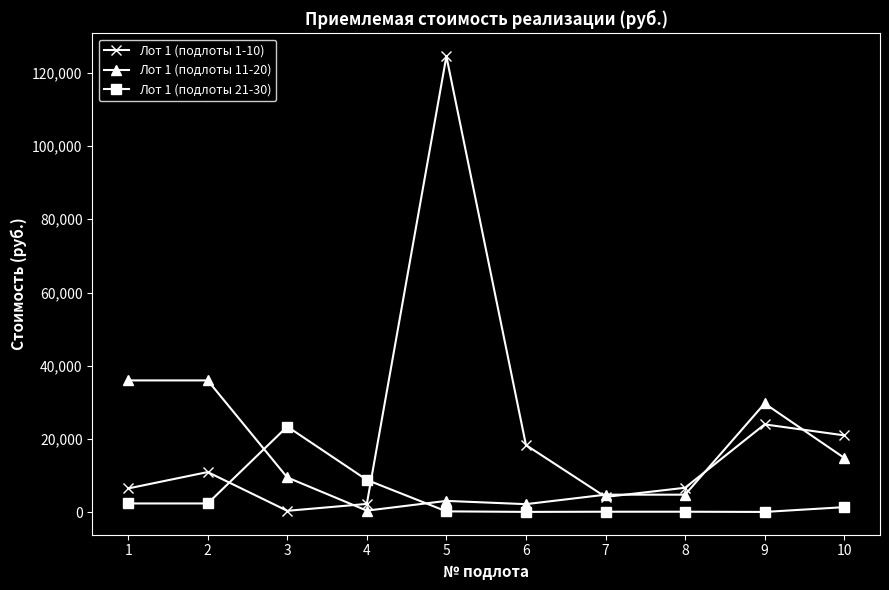

Which series has the largest total across all categories?

Лот 1 (подлоты 1-10)